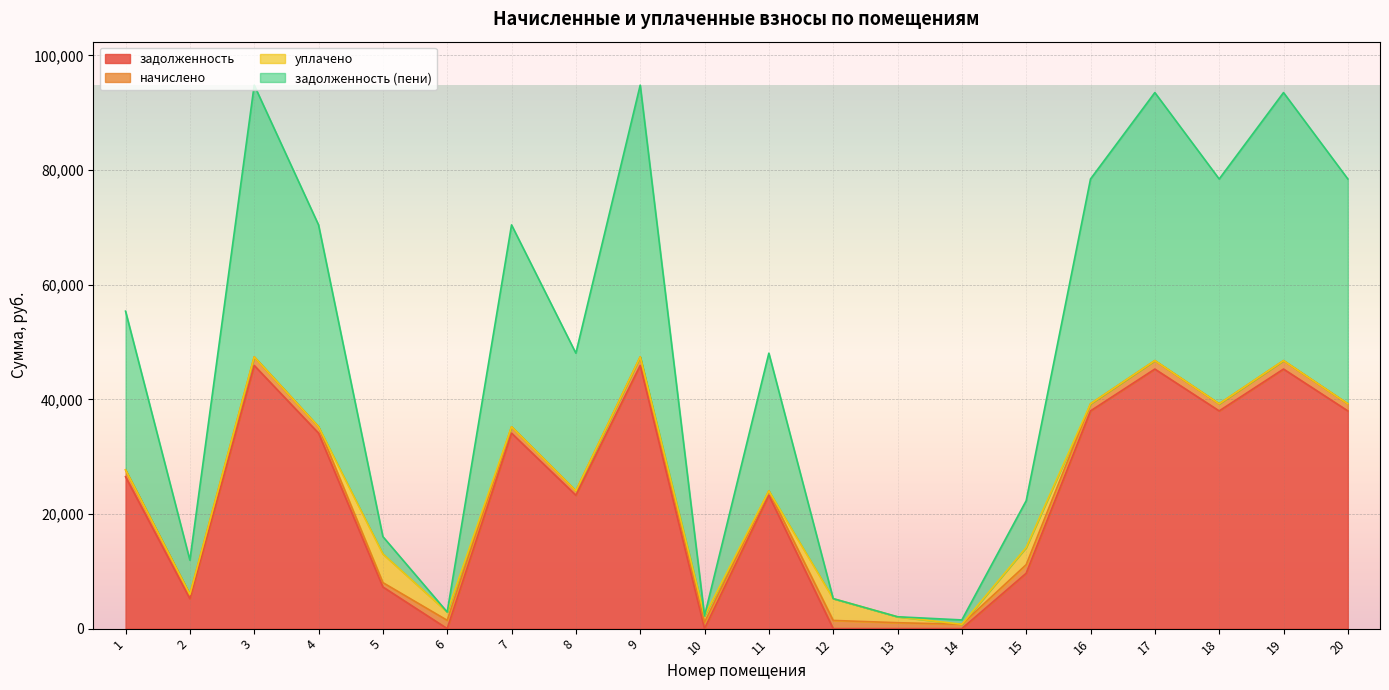

What is the difference between the задолженность (пени) values at 11 and 6?

22578.7